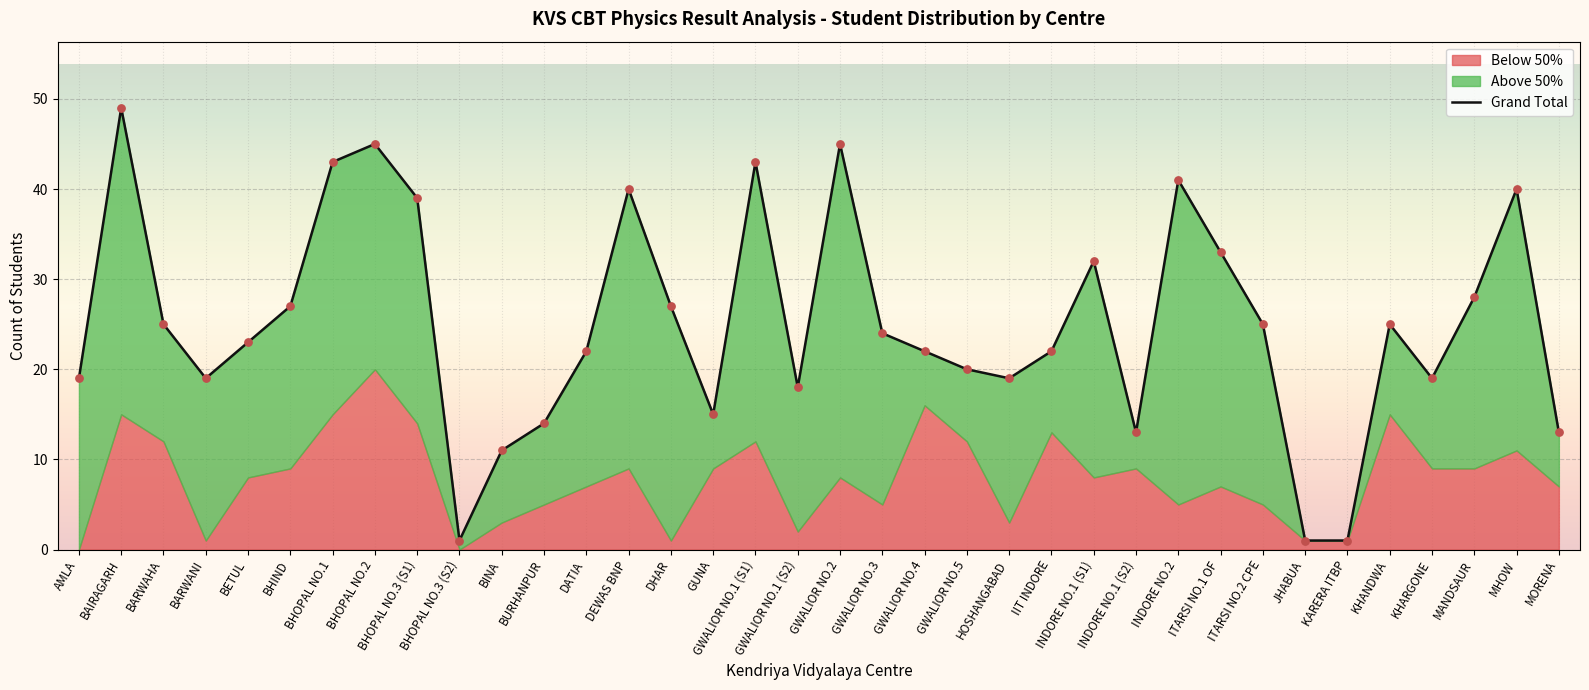

What is the change in value from BHOPAL NO.3 (S1) to BINA?

-28